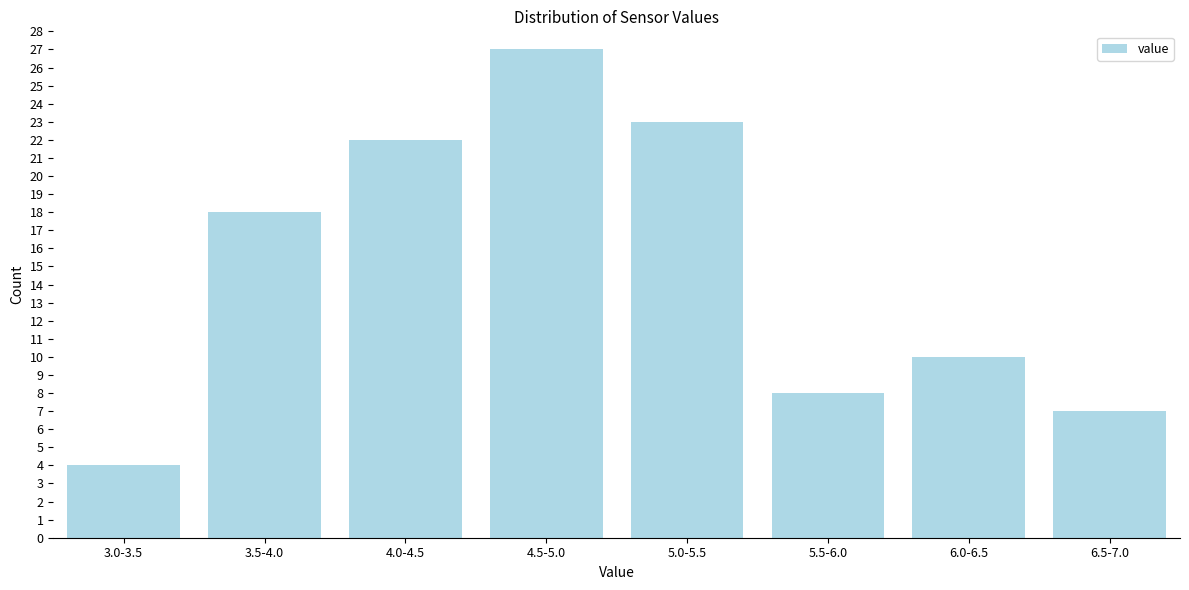

Reading right to left, what are all the values shown in this chart?

7	10	8	23	27	22	18	4